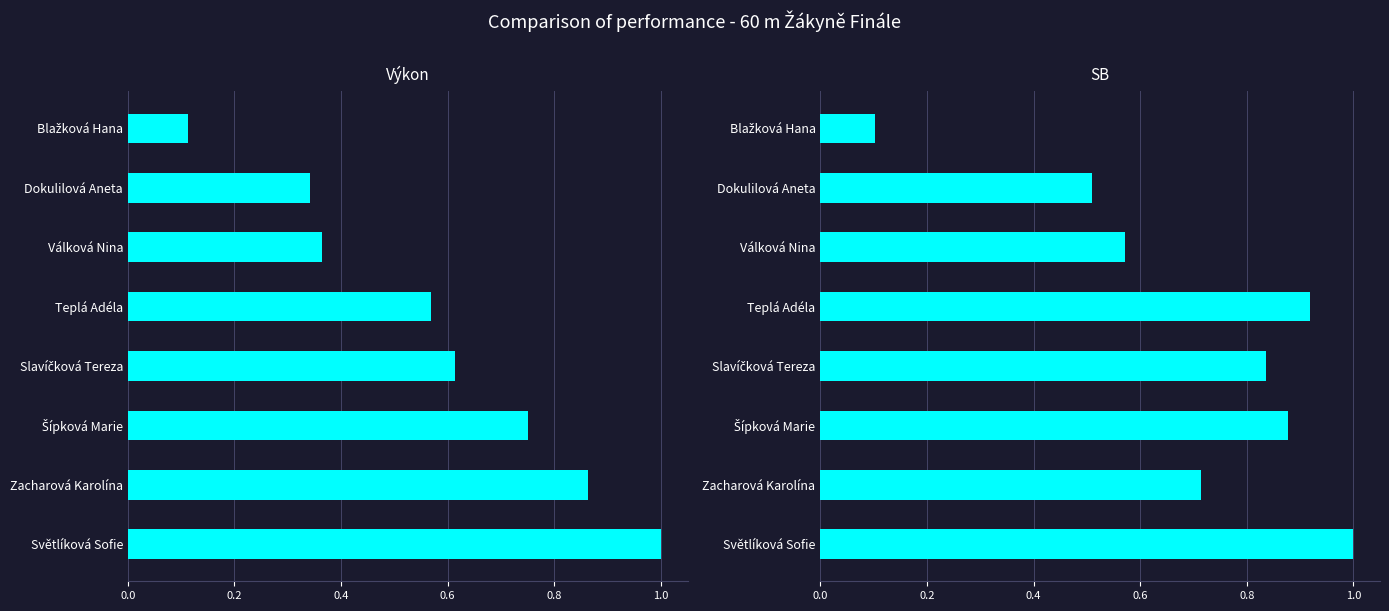

How many data points does each series have?

8